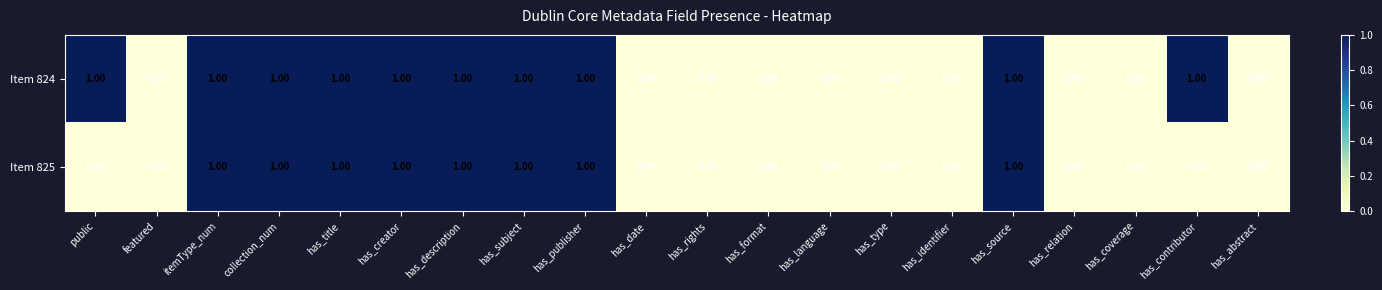

Rank the series by their average value, from lowest to highest.

Item 825, Item 824